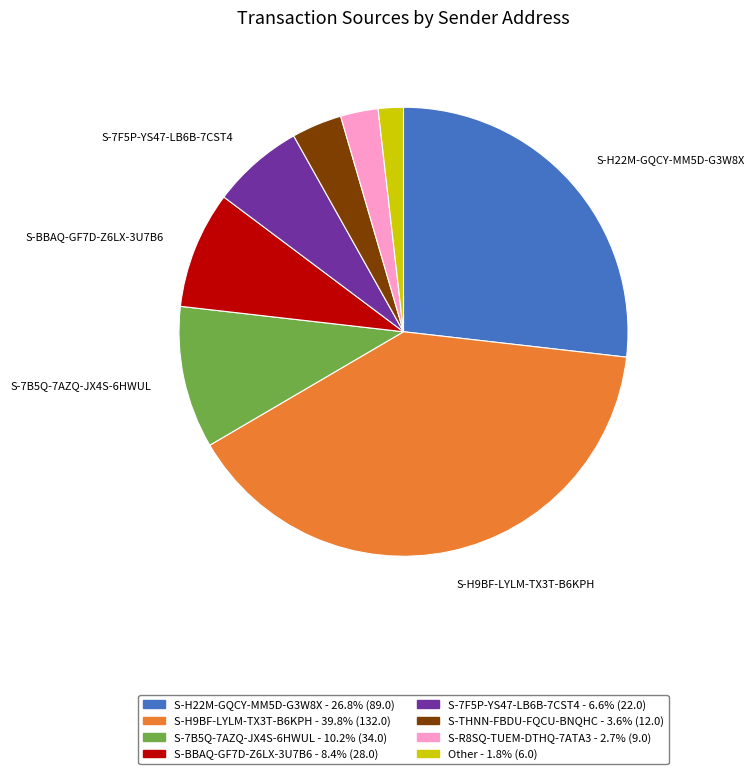

Is there any slice that represents more than half of the pie?

No